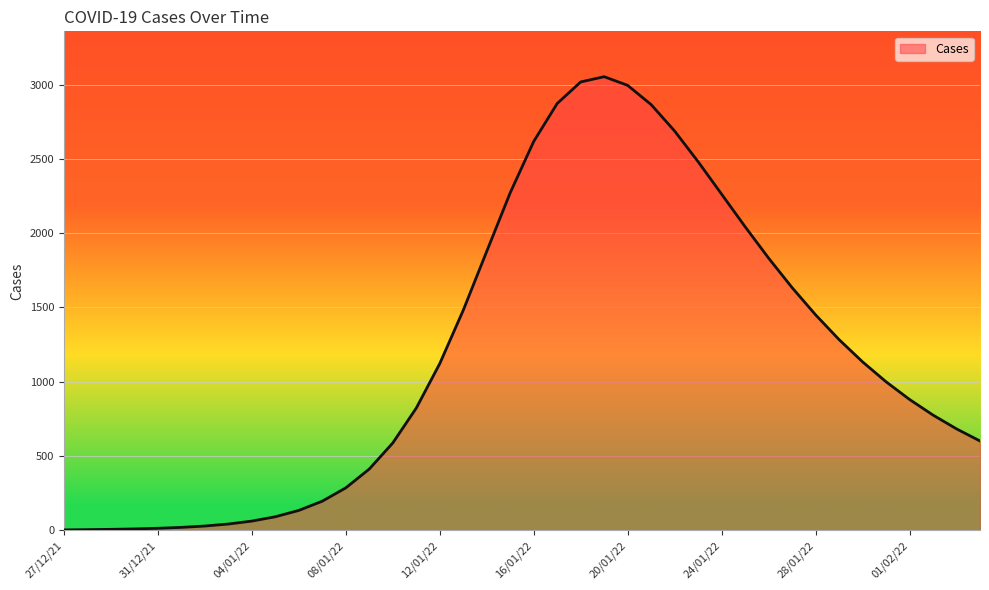

What is the difference between the maximum and minimum values?

3050.0